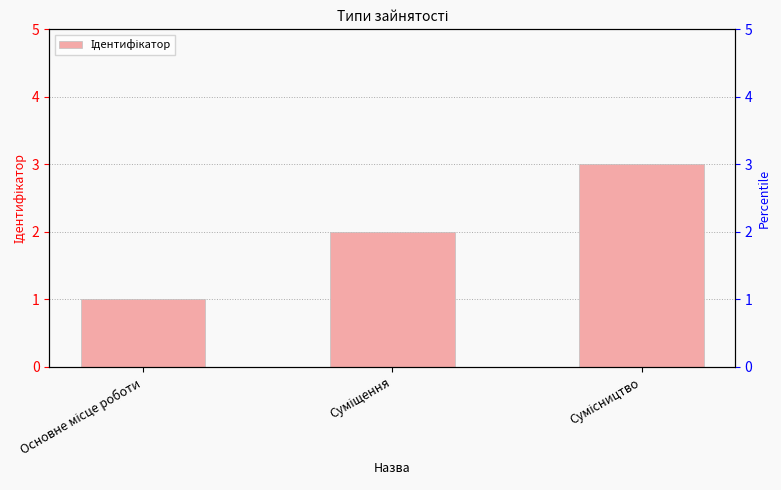

What is the sum of the values at Суміщення and Основне місце роботи?

3